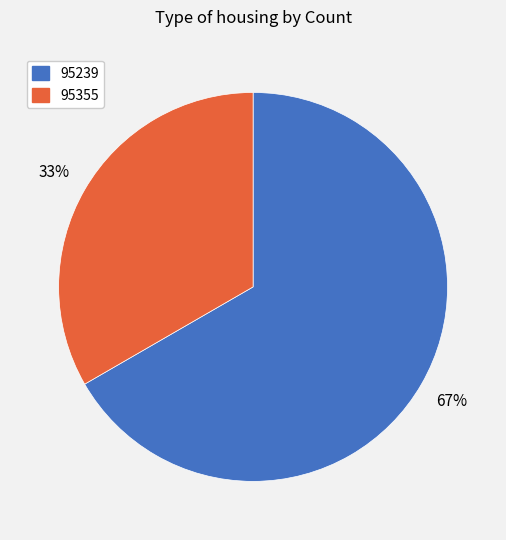

Combined, do 95239 and 95355 account for over 50%?

Yes